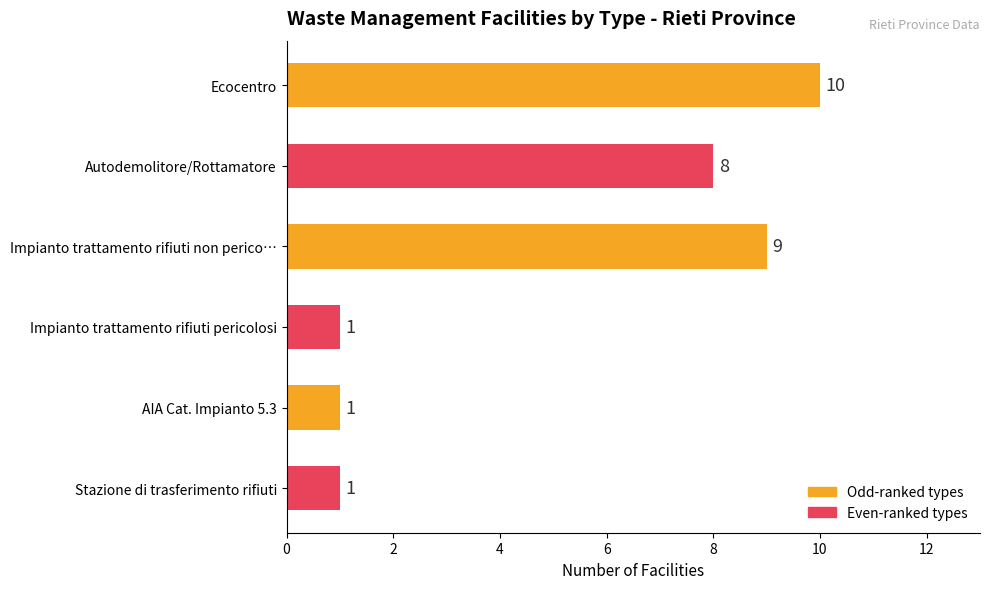

At which label is the value closest to 5?

Autodemolitore/Rottamatore